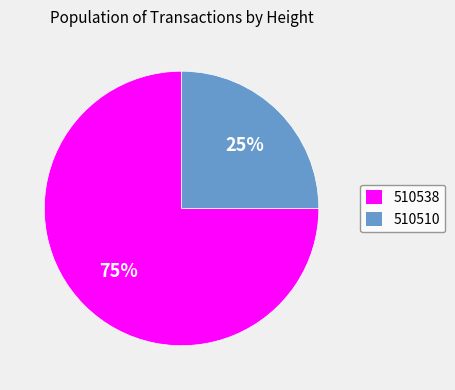

To the nearest percent, what percentage of the pie is 510510?

25%